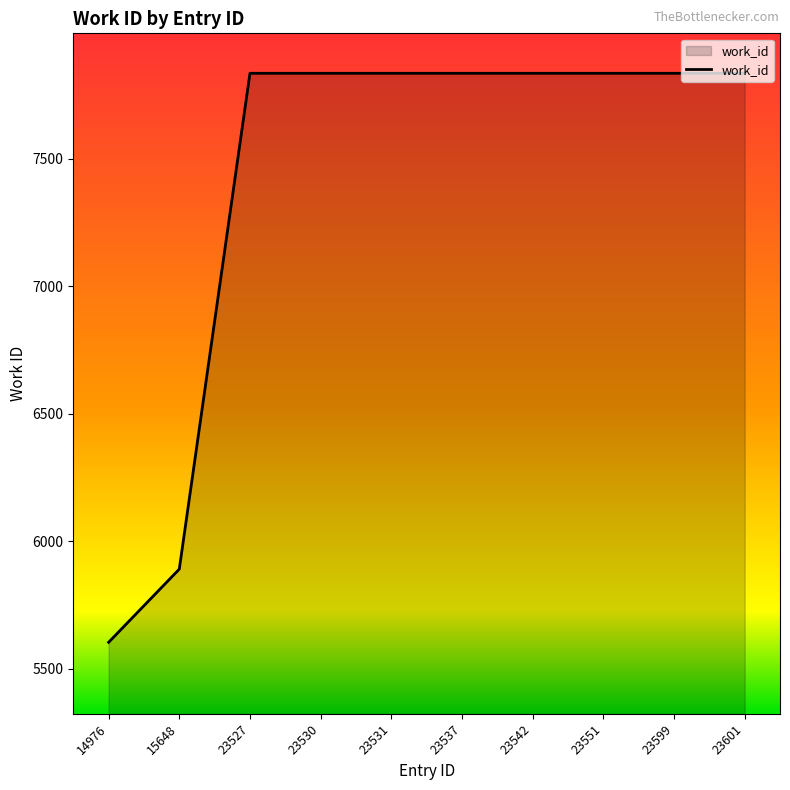

What is the maximum value shown in the chart?

7835